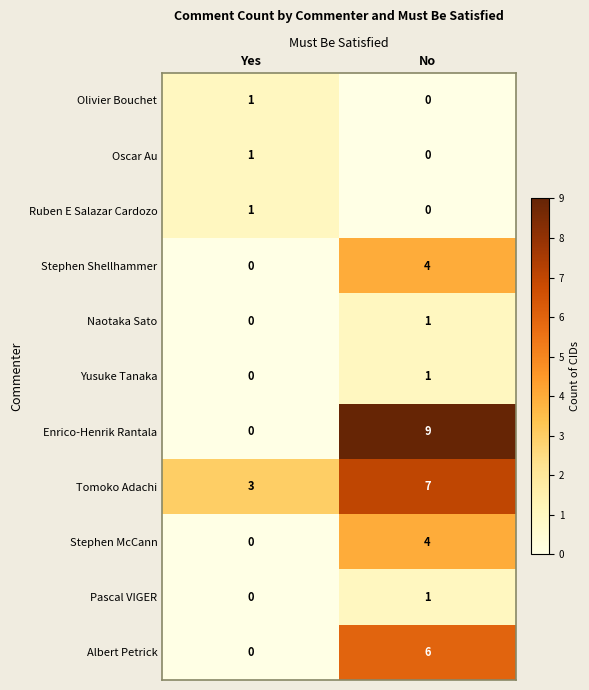

Which series changed the most between Yes and No?

Enrico-Henrik Rantala